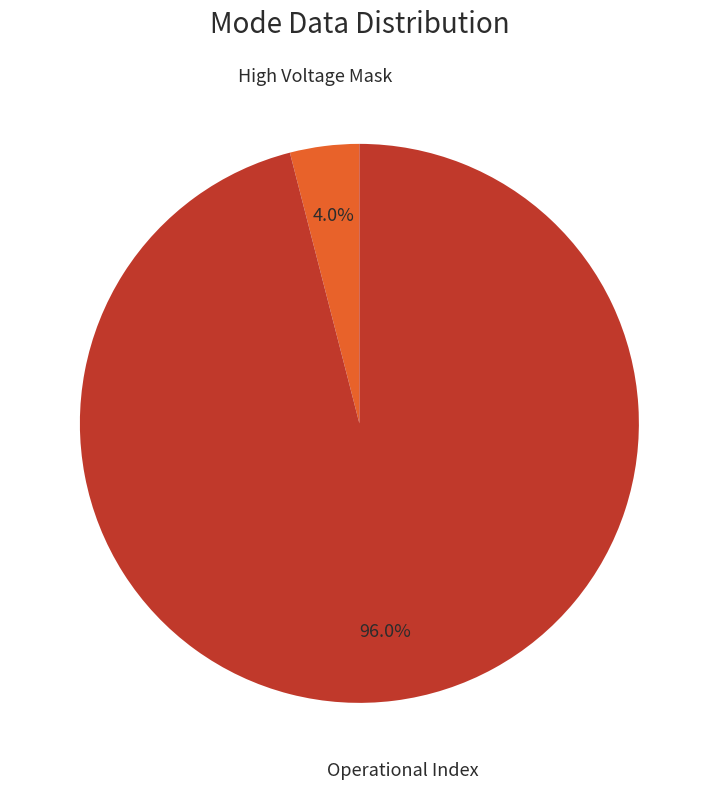

Does any single category account for the majority?

Yes